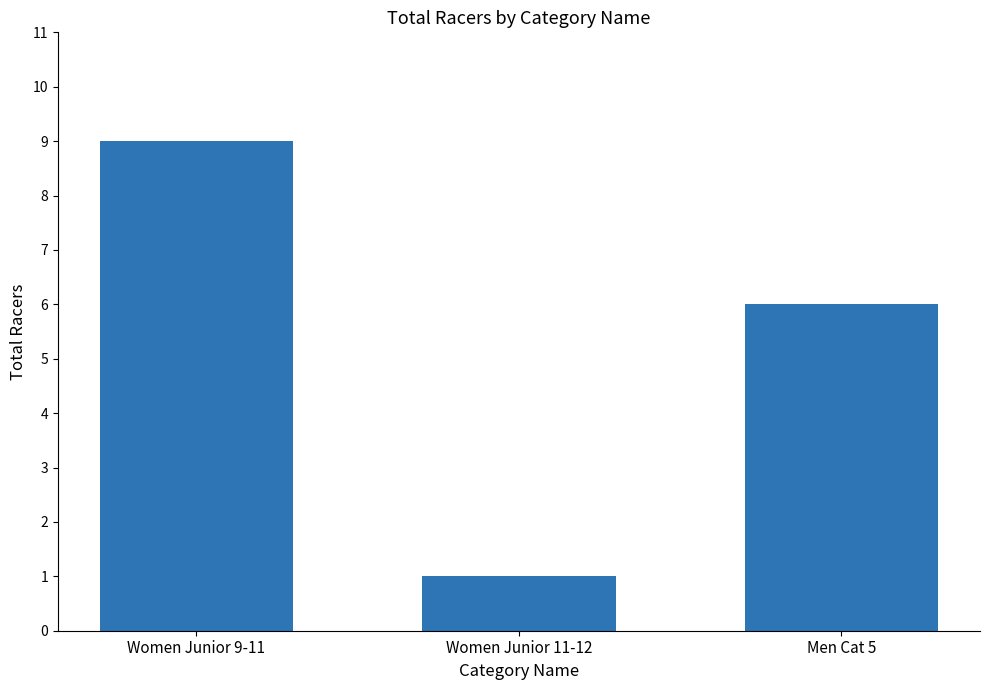

Reading right to left, what are all the values shown in this chart?

Men Cat 5=6	Women Junior 11-12=1	Women Junior 9-11=9